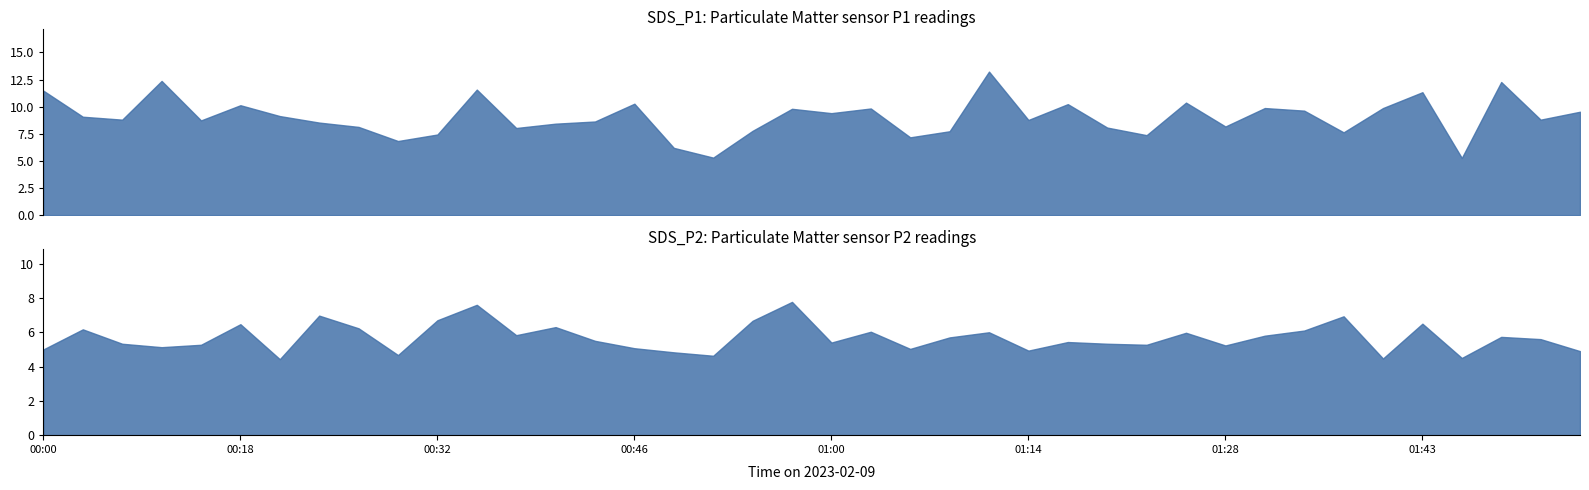

What is the total value across all series at 00:20?

13.6